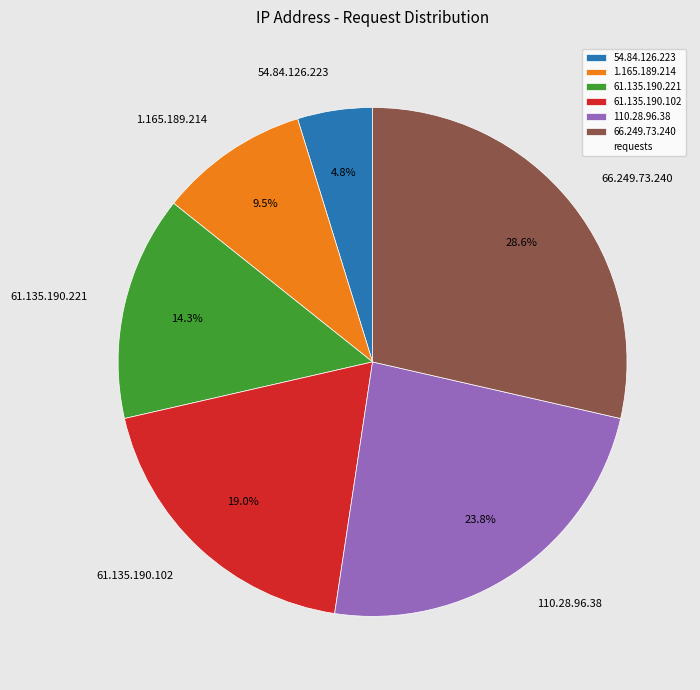

Does 54.84.126.223 account for over 50% of the chart?

No